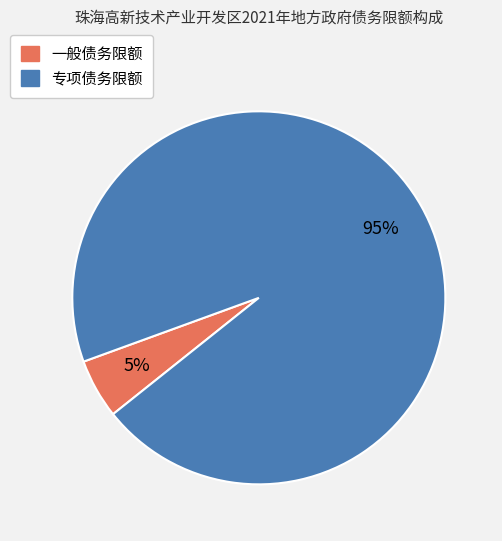

Which category has the biggest portion of the pie?

专项债务限额